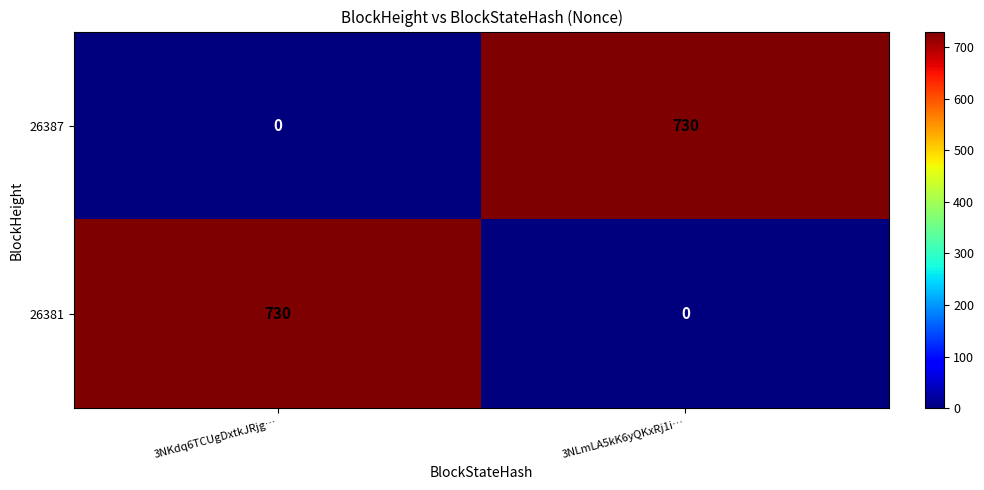

How many series are shown in this chart?

2